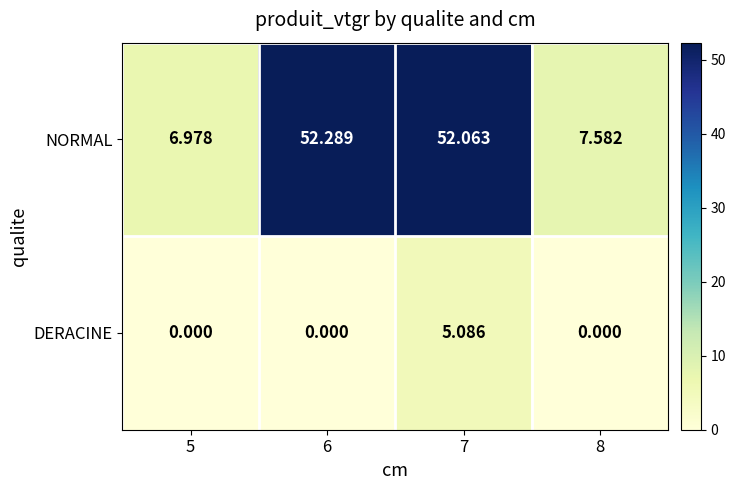

What is the total value across all series at 5?

7.0